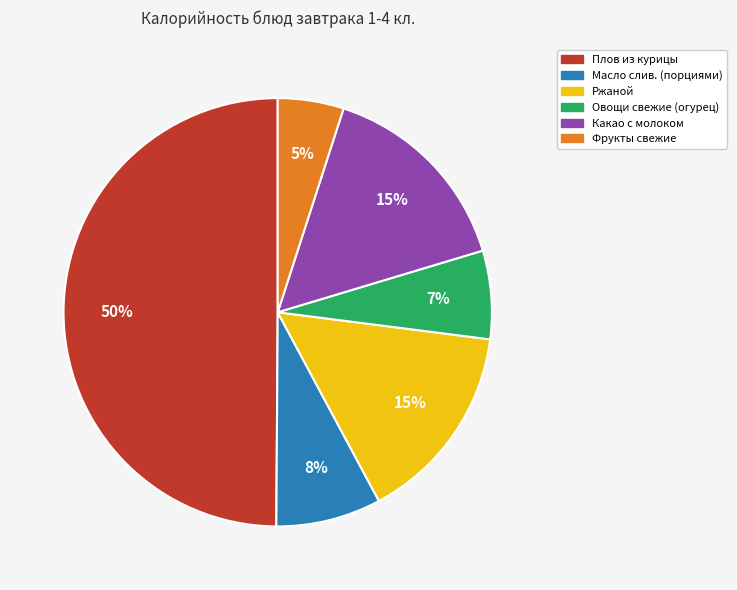

Does Масло слив. (порциями) account for over 50% of the chart?

No